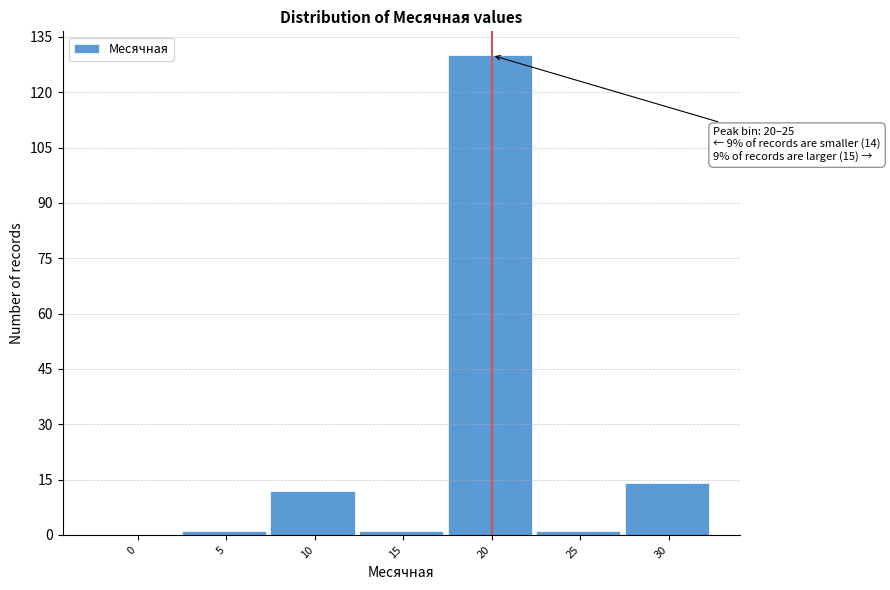

Reading left to right, extract all data points from this chart.

0=0	5=1	10=12	15=1	20=130	25=1	30=14